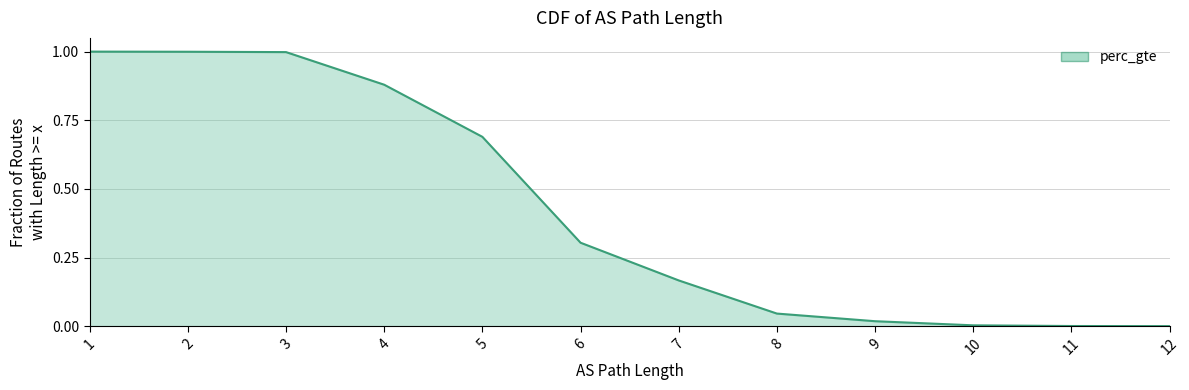

The value at 12 is 0.0. True or false?

False